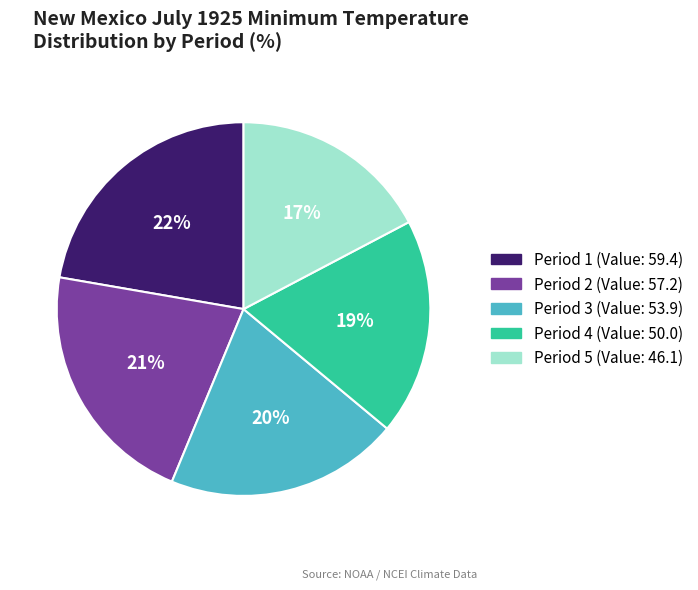

To the nearest percent, what is the difference between the largest and smallest slice percentages?

5%